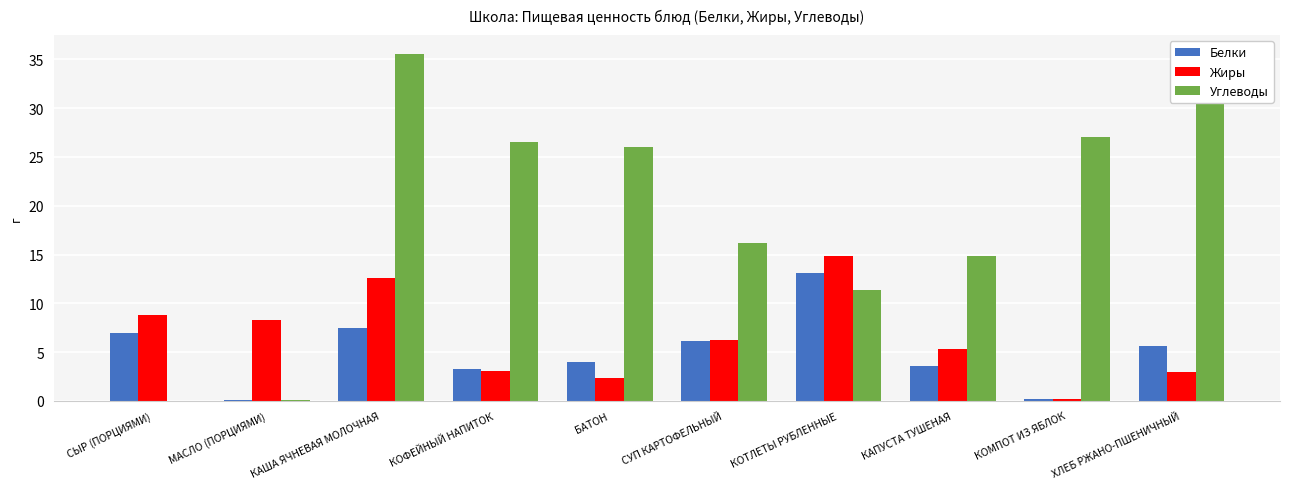

What is the label of the 8th bar from the left?

КАПУСТА ТУШЕНАЯ